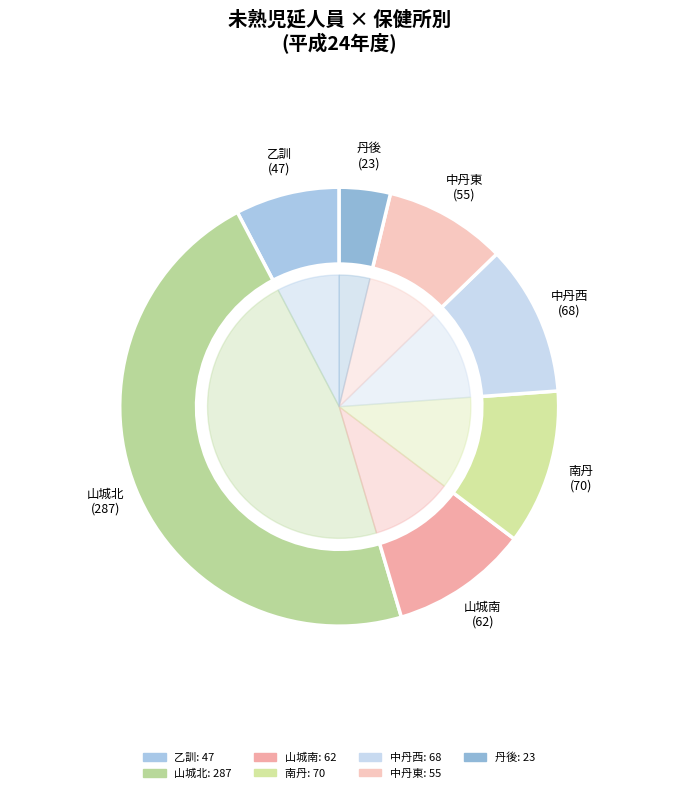

Count the number of slices in the pie.

7